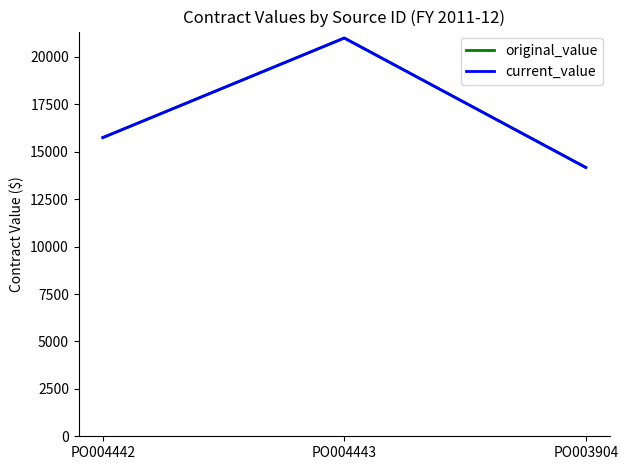

Is this an area chart (filled region under the line)?

No